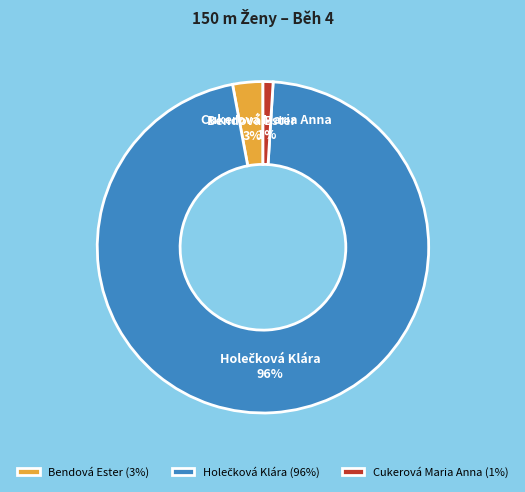

Is there any slice that represents more than half of the pie?

Yes